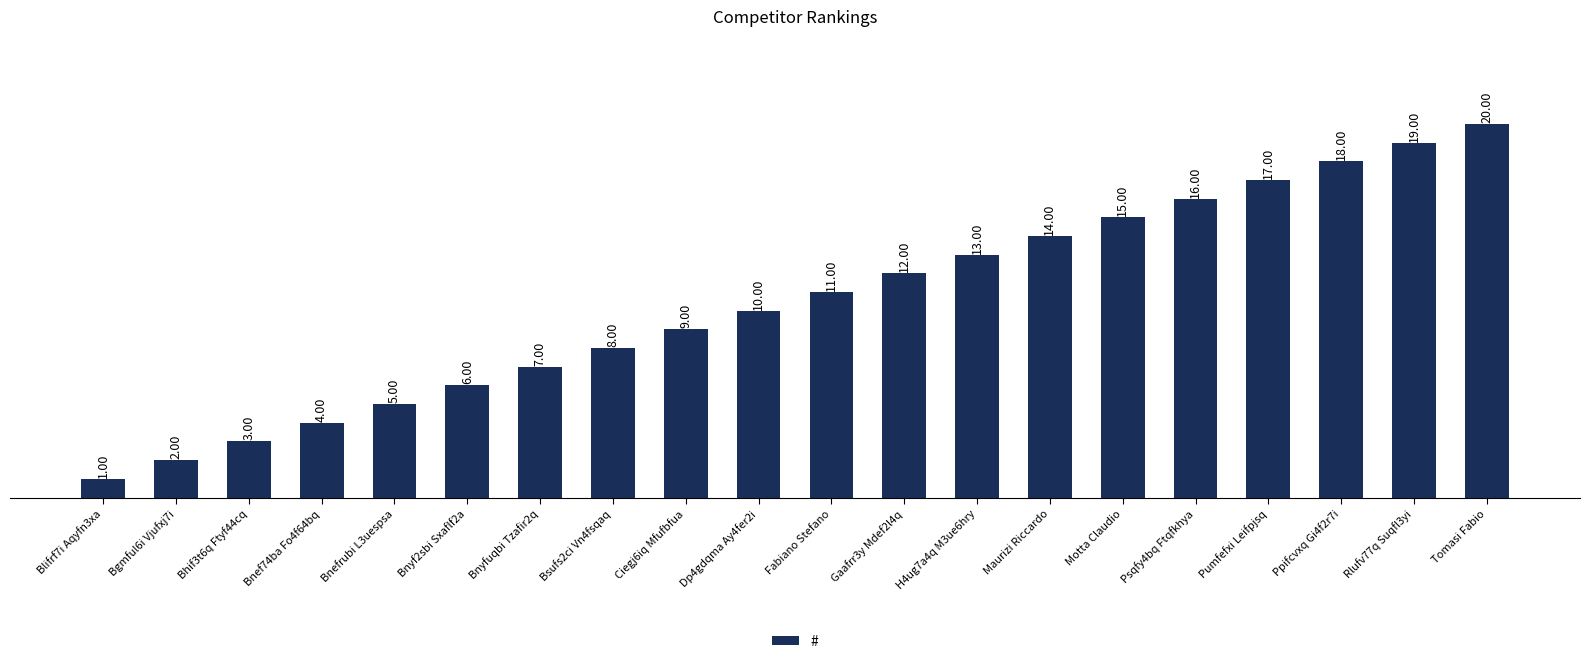

Between Motta Claudio and Bsufs2ci Vn4fsqaq, which is larger?

Motta Claudio